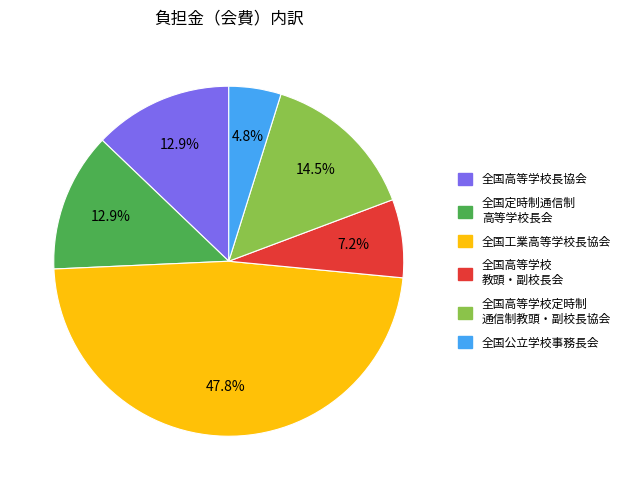

Does any single category account for the majority?

No